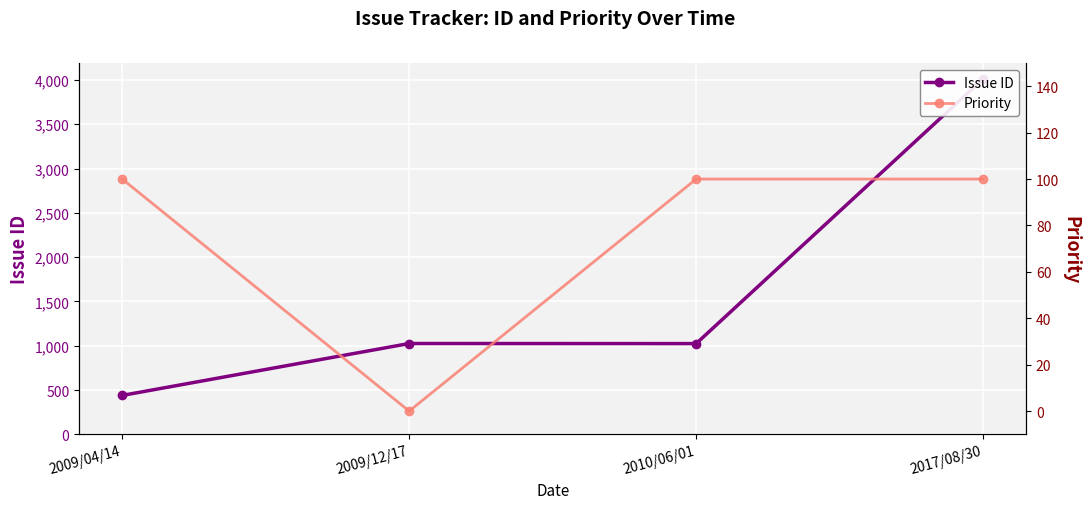

Reading left to right, list all the values displayed in this chart.

Issue ID: 2009/04/14=439	2009/12/17=1025	2010/06/01=1024	2017/08/30=4013
Priority: 2009/04/14=100	2009/12/17=0	2010/06/01=100	2017/08/30=100